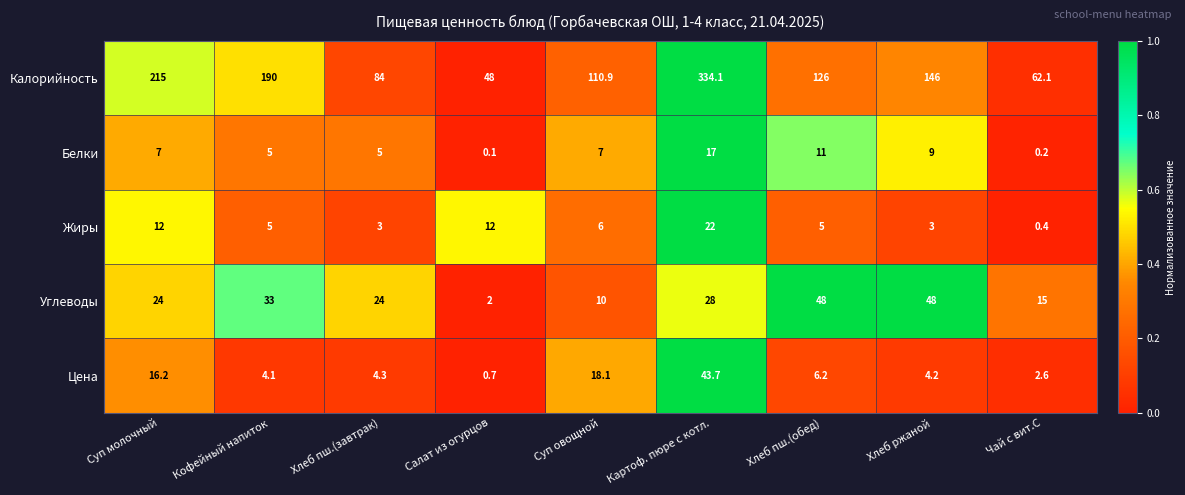

What is the total value across all series at Суп овощной?

152.0